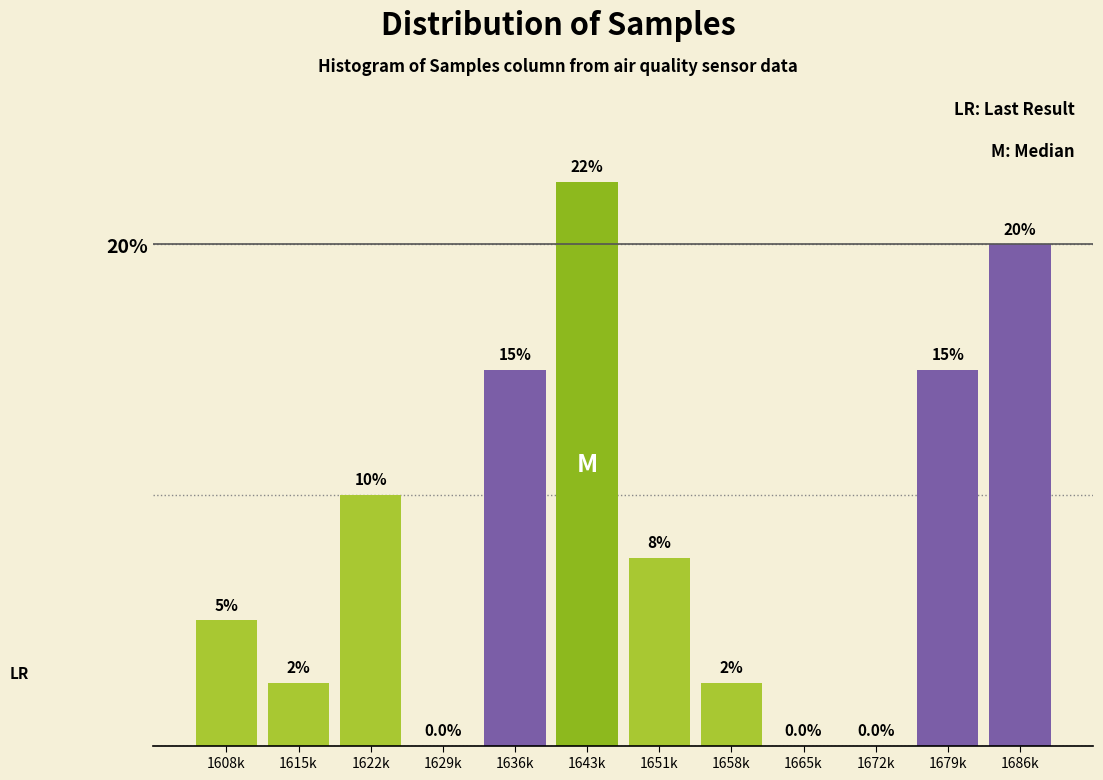

Reading left to right, extract all data points from this chart.

1608k=5.0	1615k=2.5	1622k=10.0	1629k=0.0	1636k=15.0	1643k=22.5	1651k=7.5	1658k=2.5	1665k=0.0	1672k=0.0	1679k=15.0	1686k=20.0